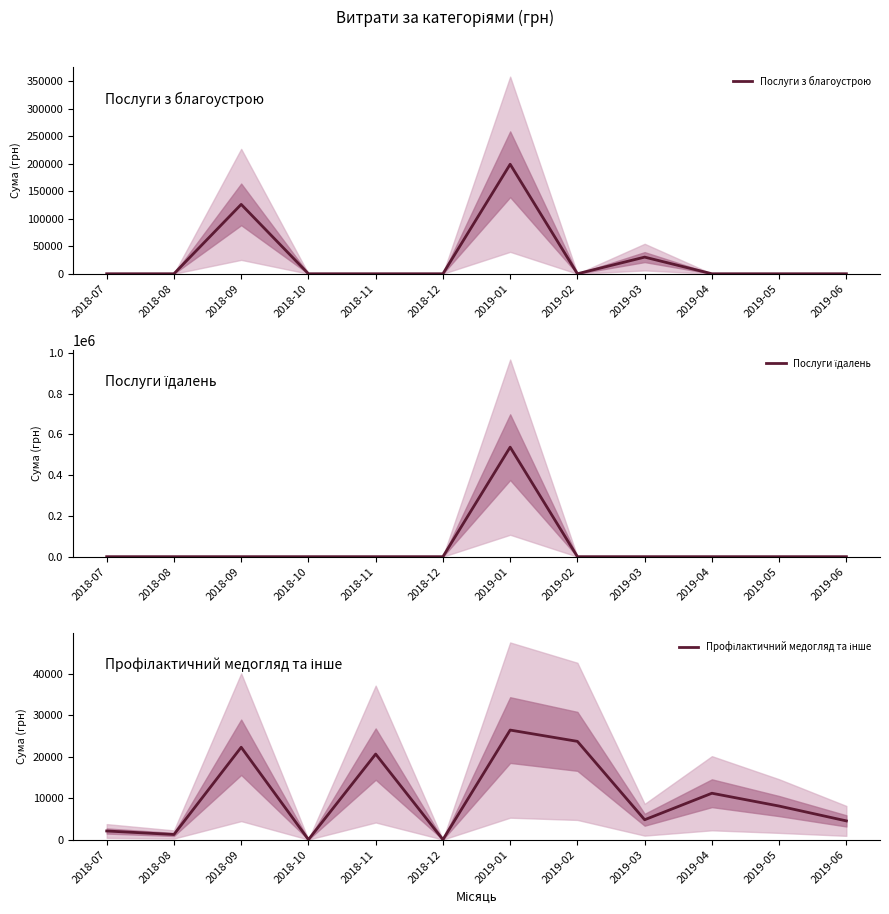

What is the difference between the highest and lowest values at 2018-11?

20625.0